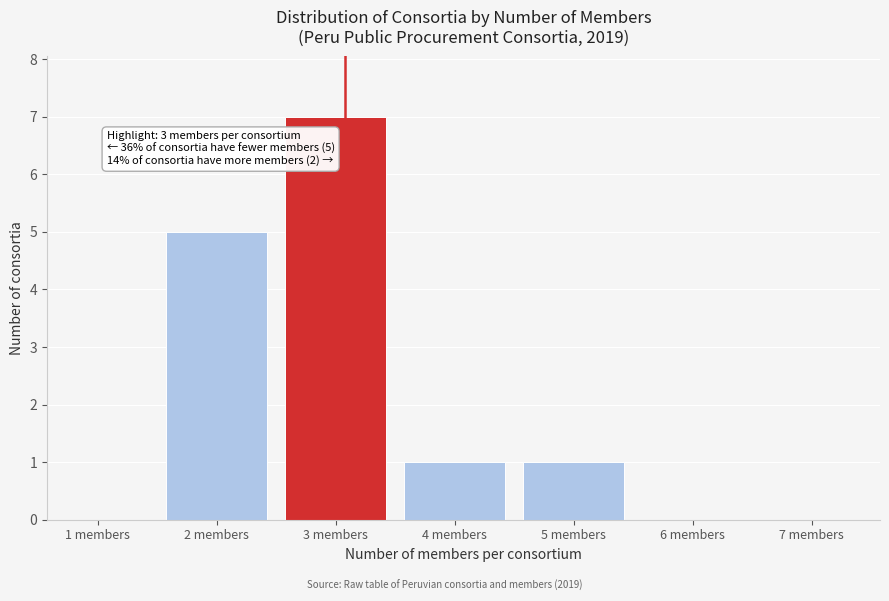

Reading left to right, list all the values displayed in this chart.

1 members=0	2 members=5	3 members=7	4 members=1	5 members=1	6 members=0	7 members=0